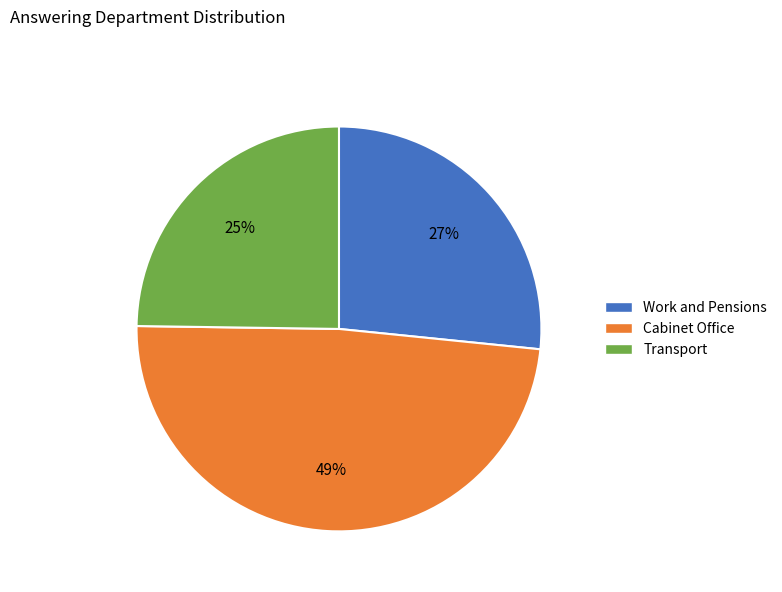

How many segments does this pie chart have?

3